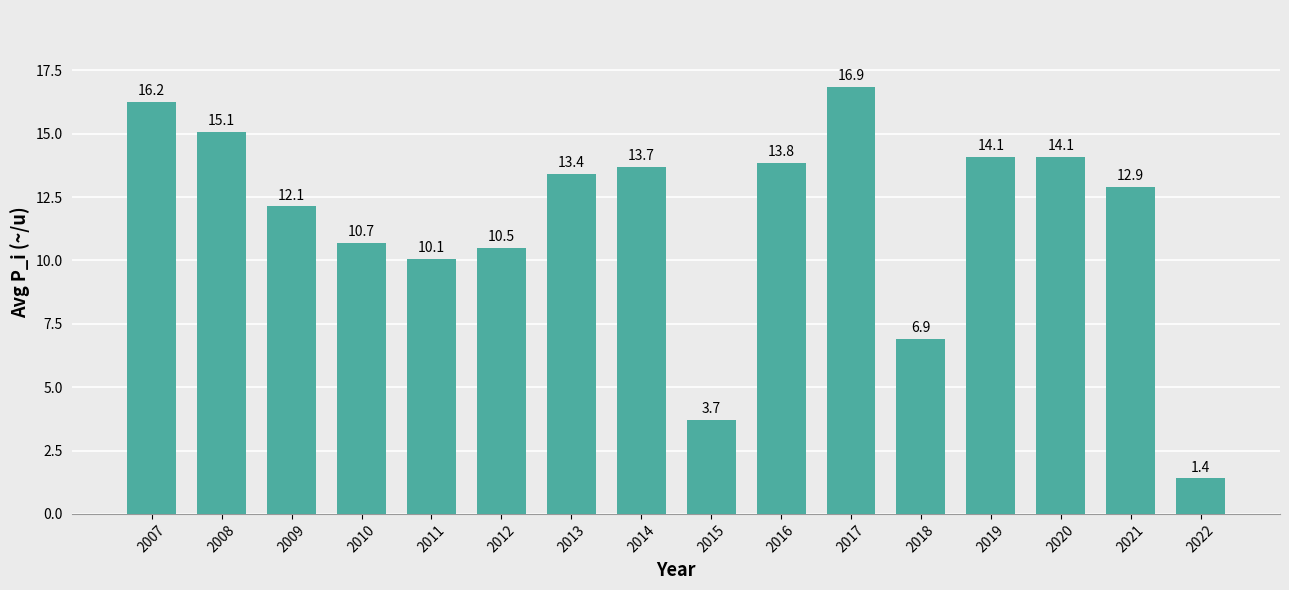

At which label does the data first exceed 13?

2007